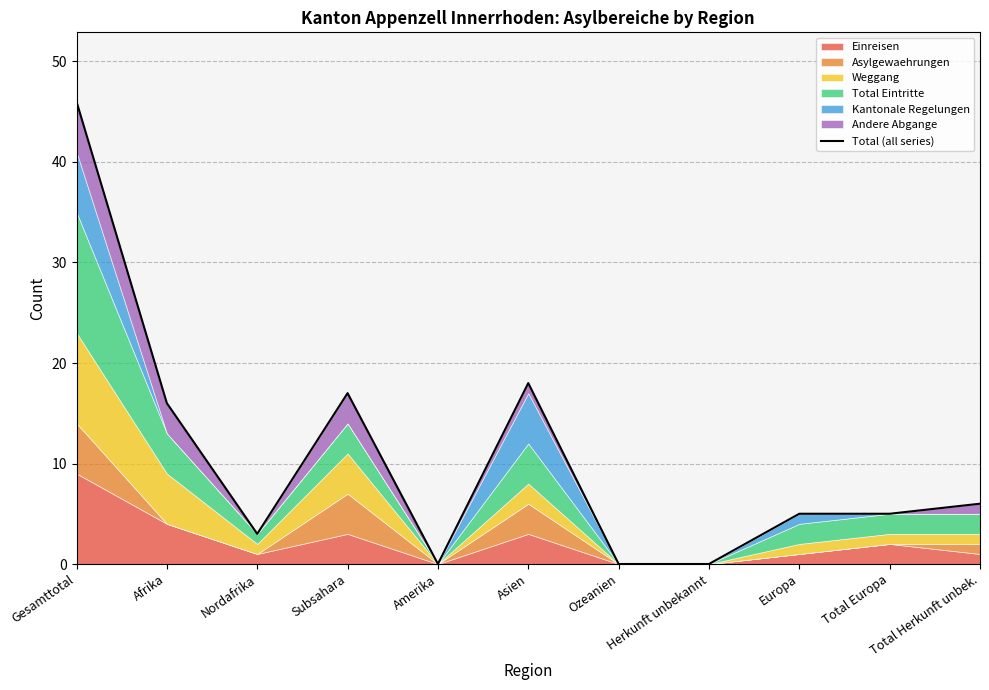

The value at Afrika is 21. True or false?

False